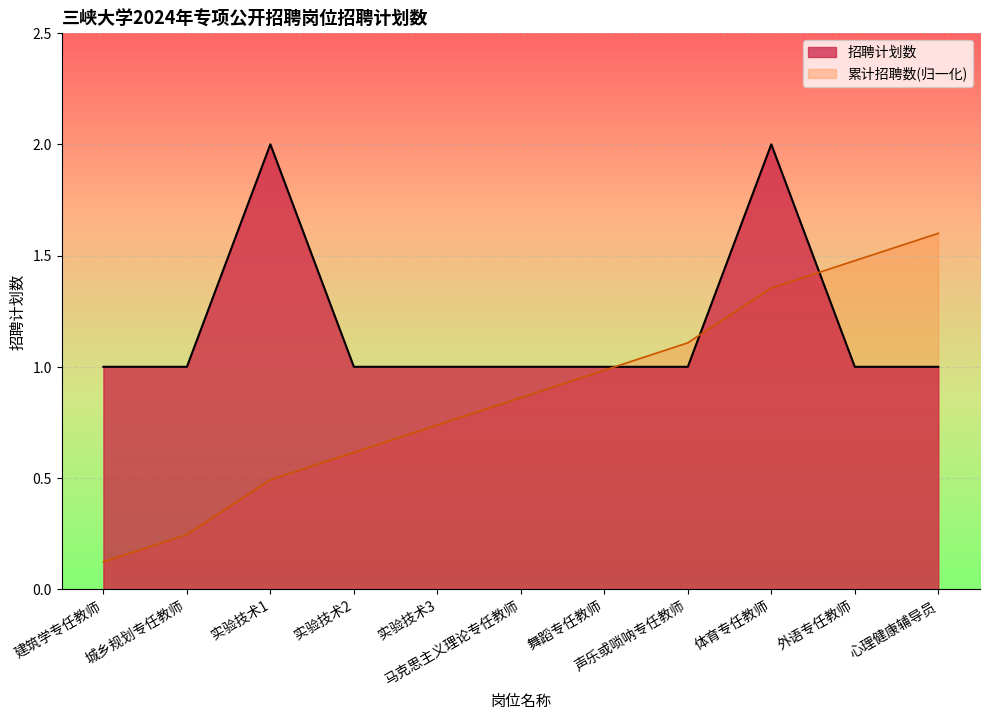

What is the difference between the 招聘计划数 values at 体育专任教师 and 实验技术3?

1.0